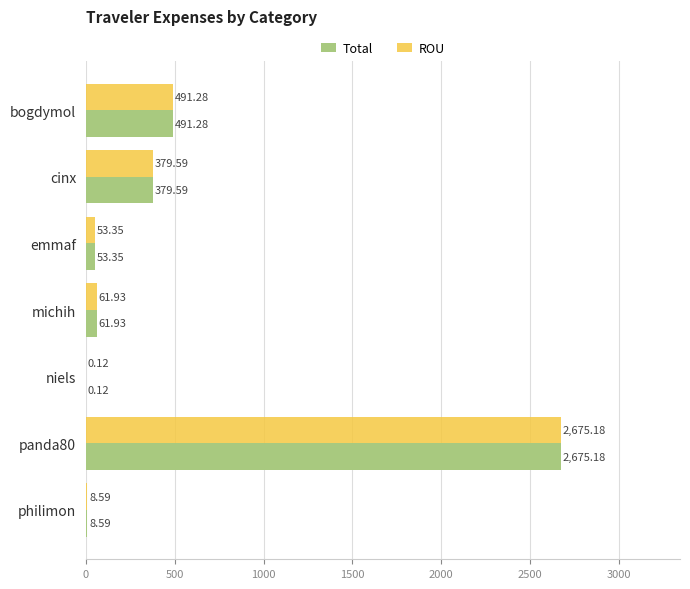

Is the value of Total at panda80 greater than the value of ROU at michih?

Yes